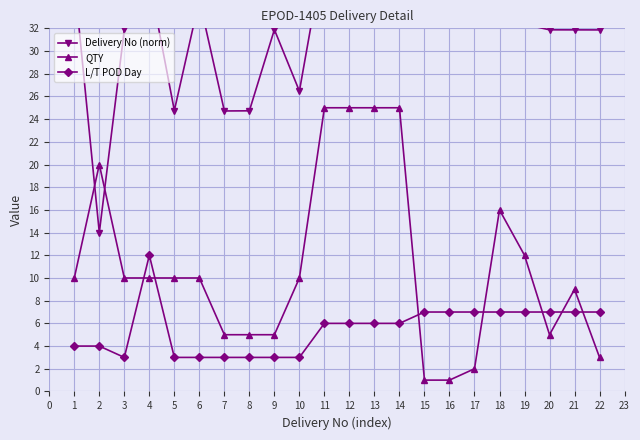

What is the average value of the L/T POD Day series?

5.5